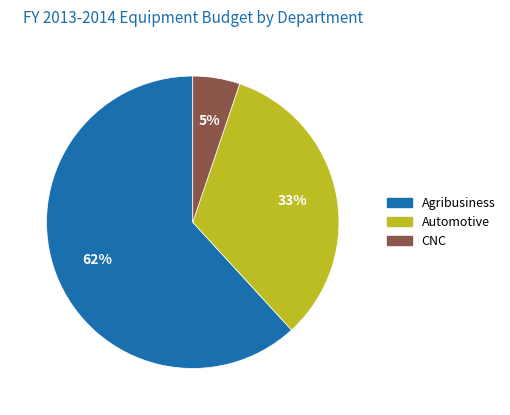

To the nearest percent, what is the difference between the largest and smallest slice percentages?

57%